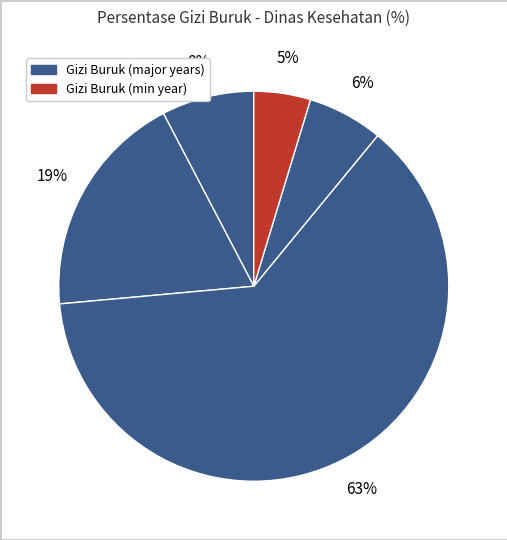

How many slices are in this pie chart?

5